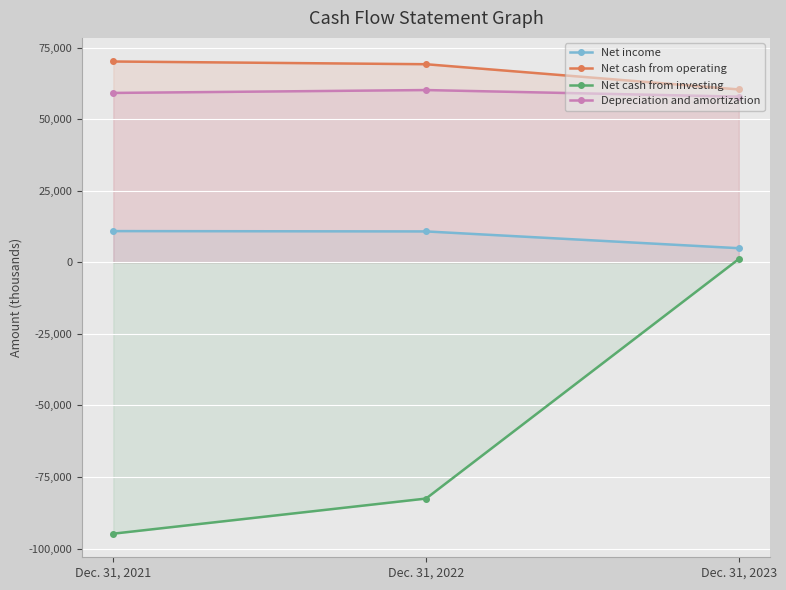

What is the value of the Net income point at the 1st from the left?

10895